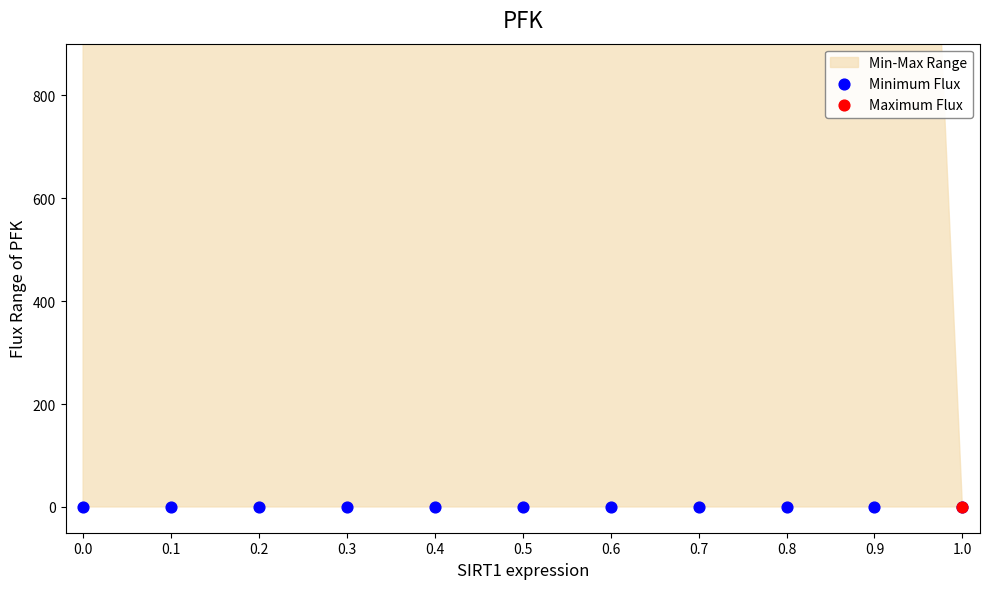

Which series has the largest total across all categories?

Maximum Flux